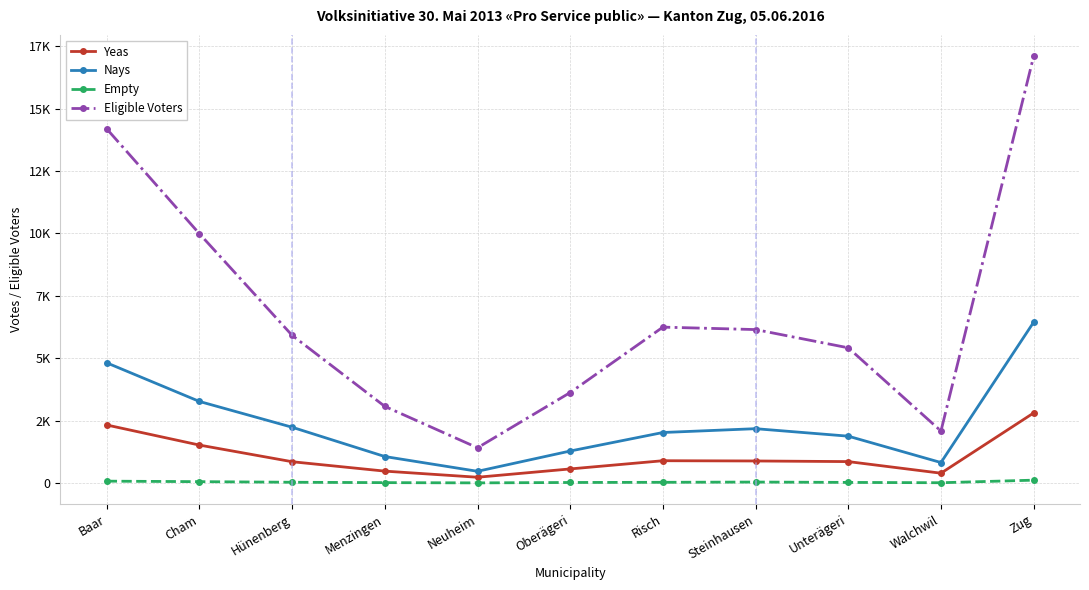

The value of Yeas at Neuheim is 231. True or false?

True